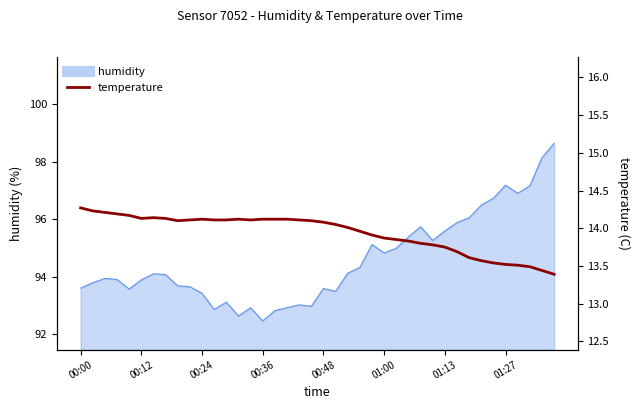

Approximately how many times larger is the value at 11 compared to 22?

1.0